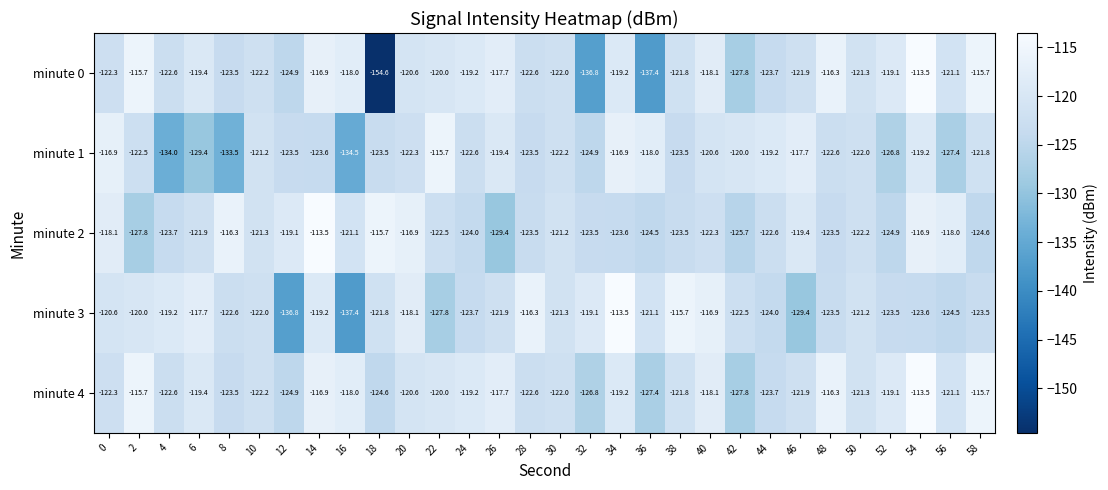

What is the sum of all minute 2 values?

-3651.2